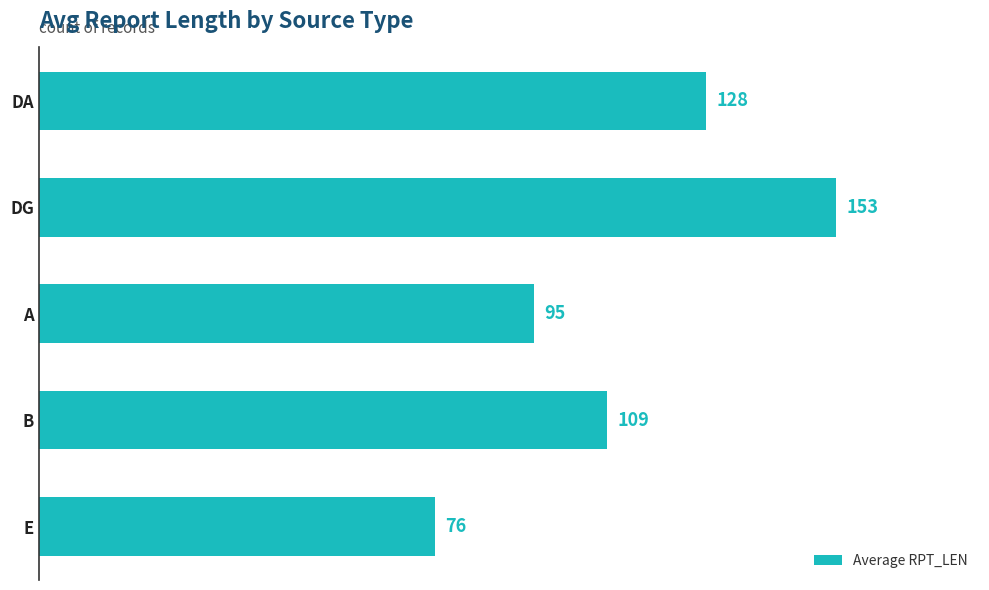

Are the bars grouped side by side (vs. stacked)?

No